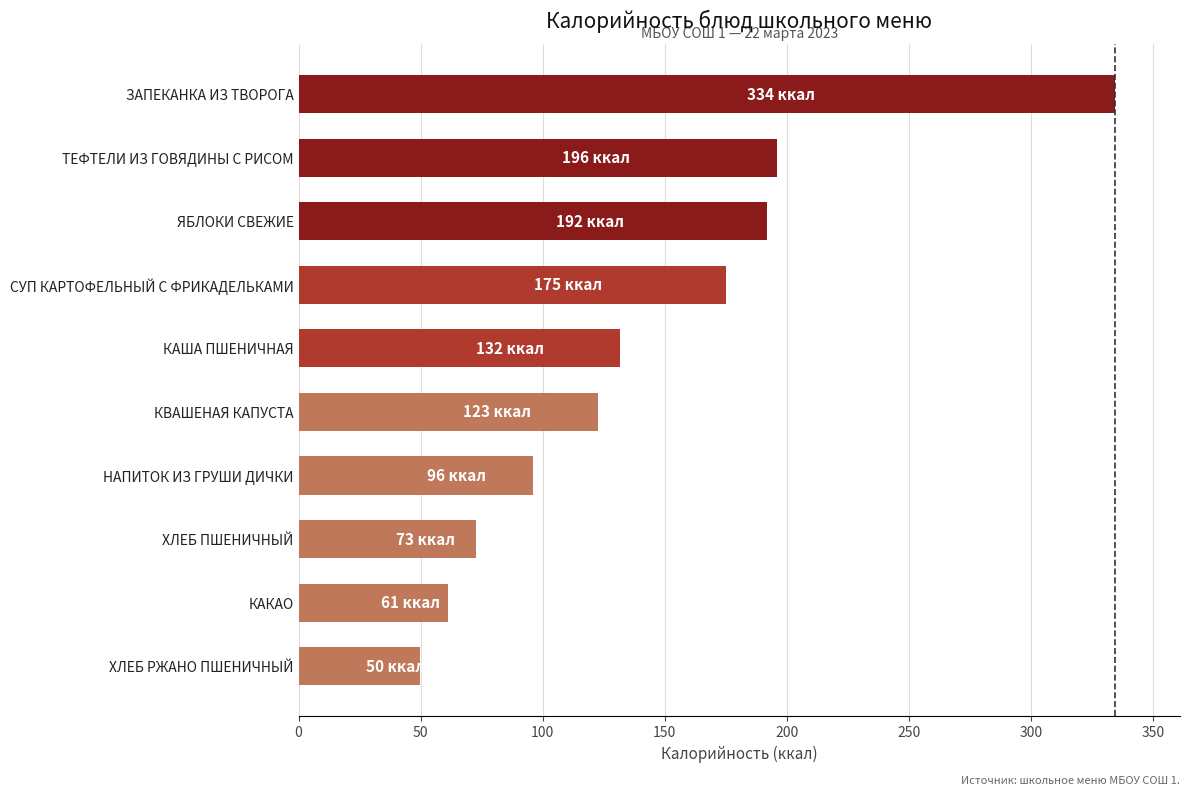

What is the difference between the second highest and minimum values?

146.2